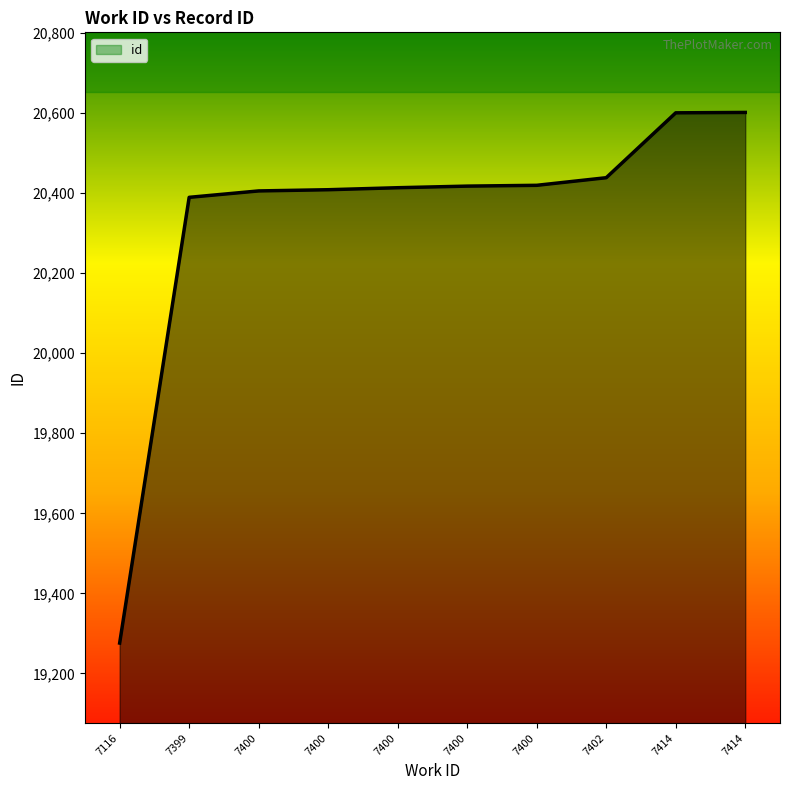

Rank the categories by value from highest to lowest.

7414, 7414, 7402, 7400, 7400, 7400, 7400, 7400, 7399, 7116